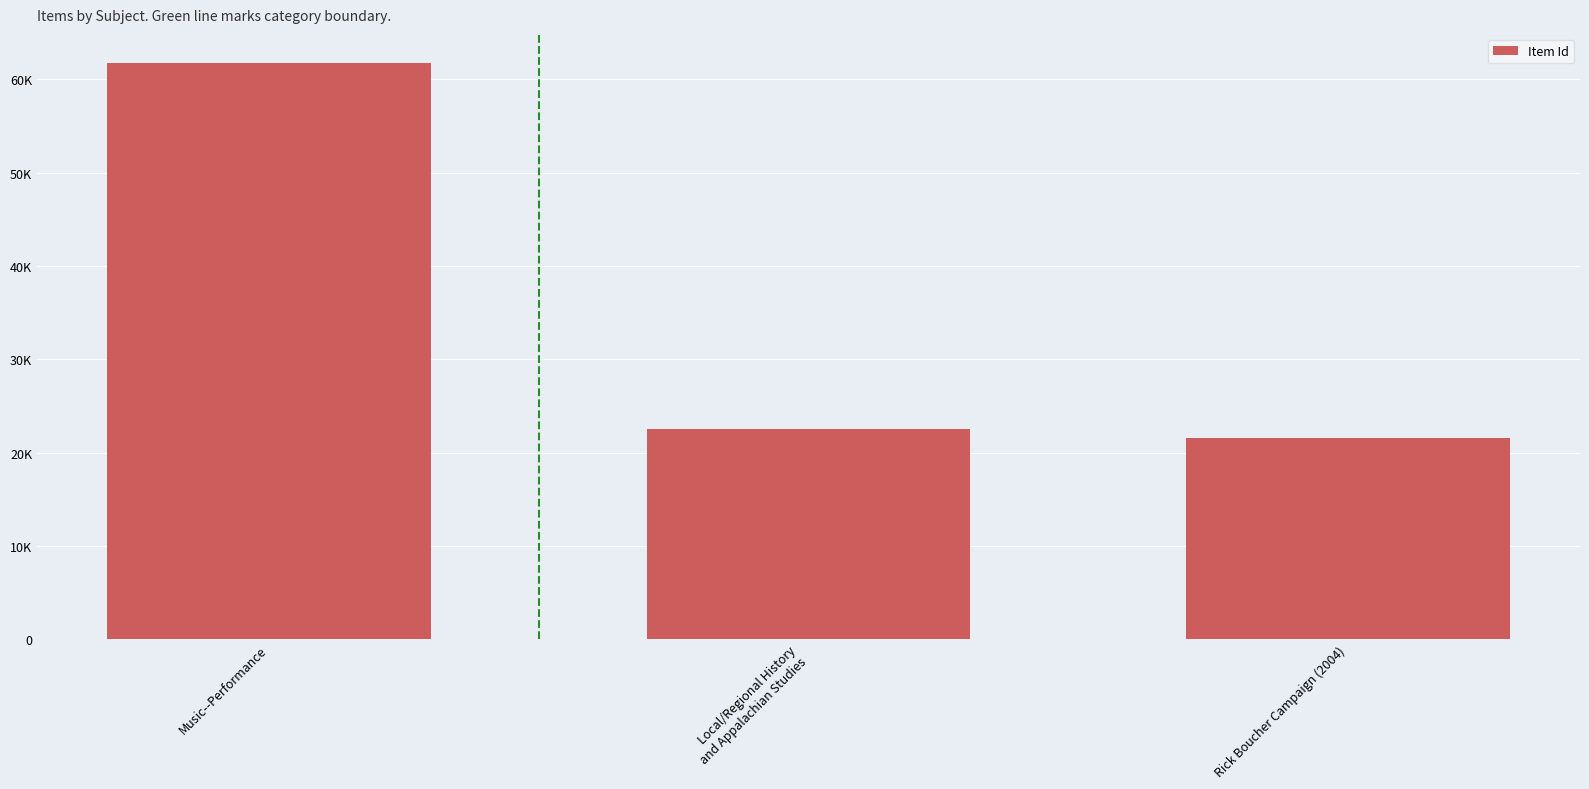

Which category has the highest value across all series?

Music--Performance